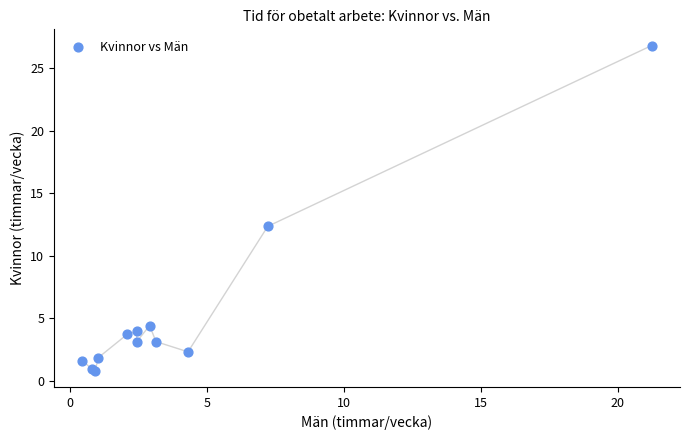

What Y value in the scatter plot is closest to 13?

12.4